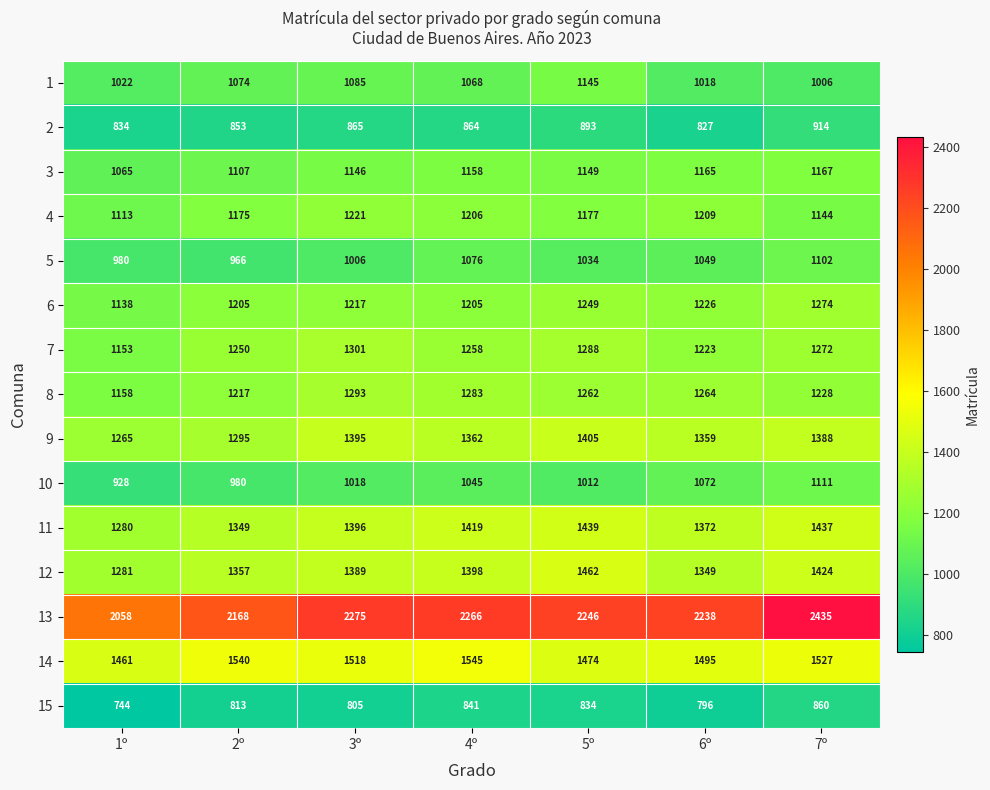

At how many categories does at least one series exceed 1067?

7